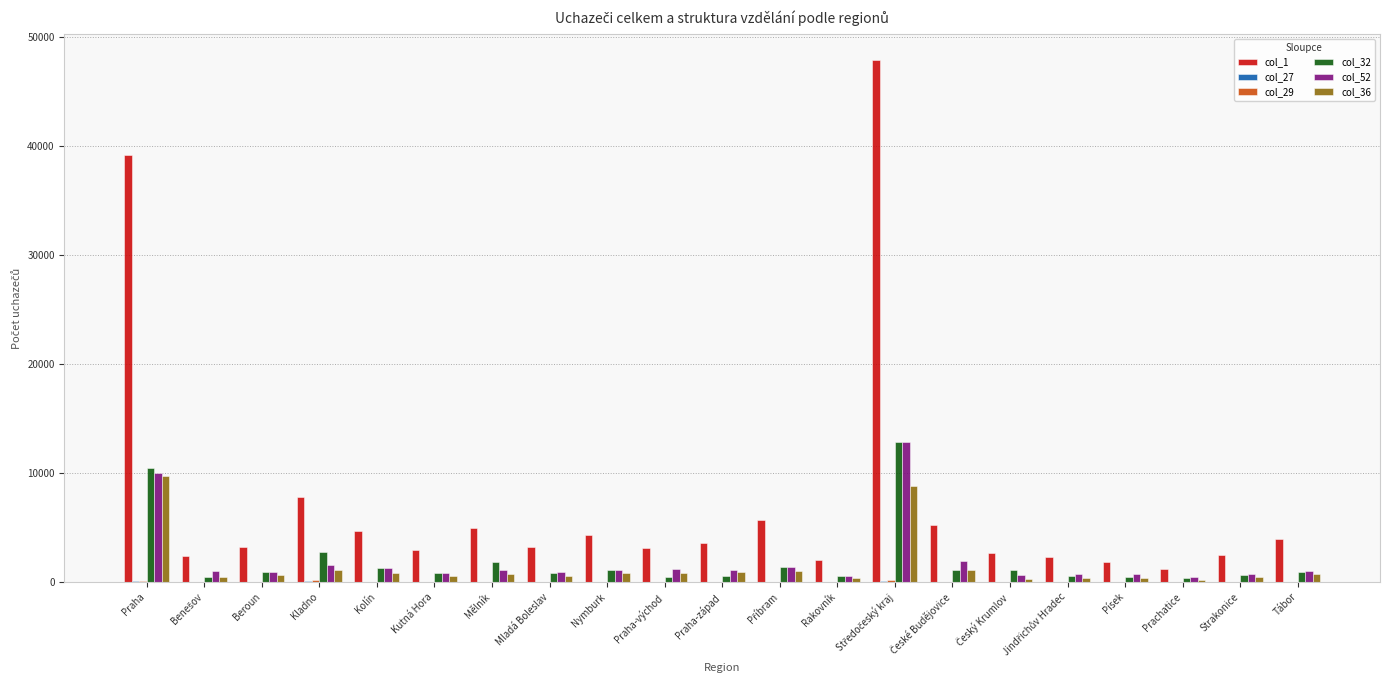

Which series has the largest total across all categories?

col_1